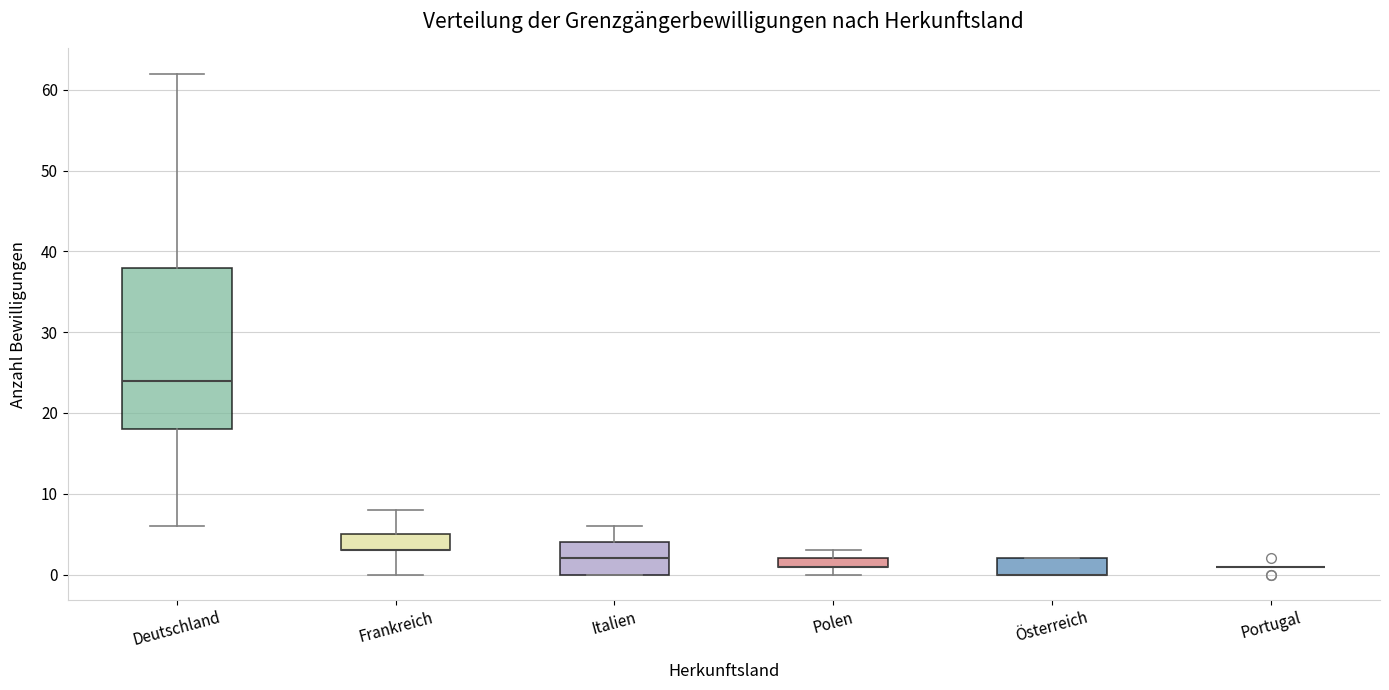

Which box is the tallest, from its lower edge to its upper edge?

Deutschland